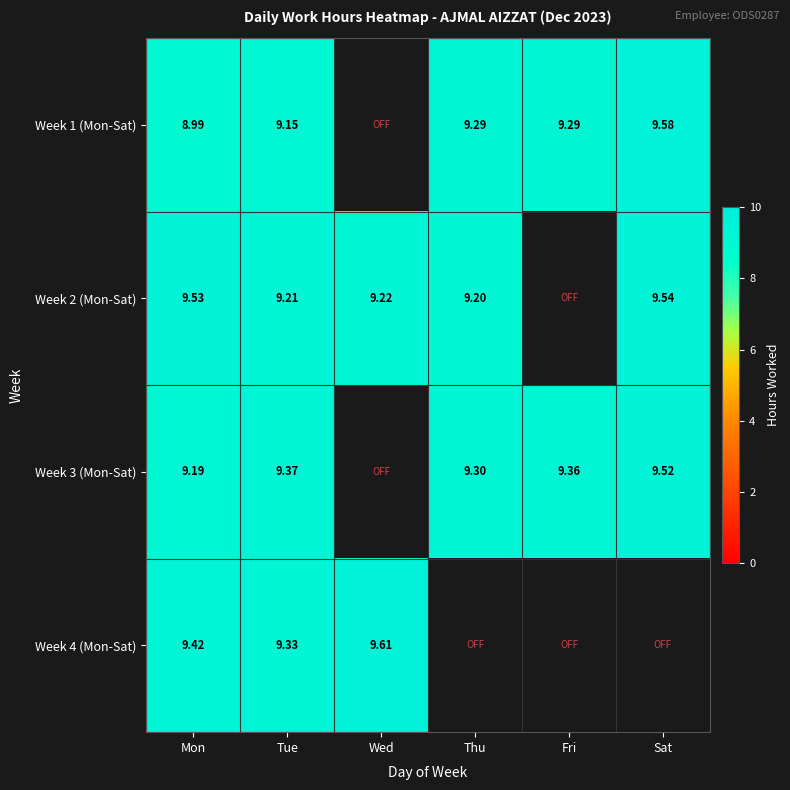

Is the value of Week 3 (Mon-Sat) at Thu greater than the value of Week 4 (Mon-Sat) at Mon?

No